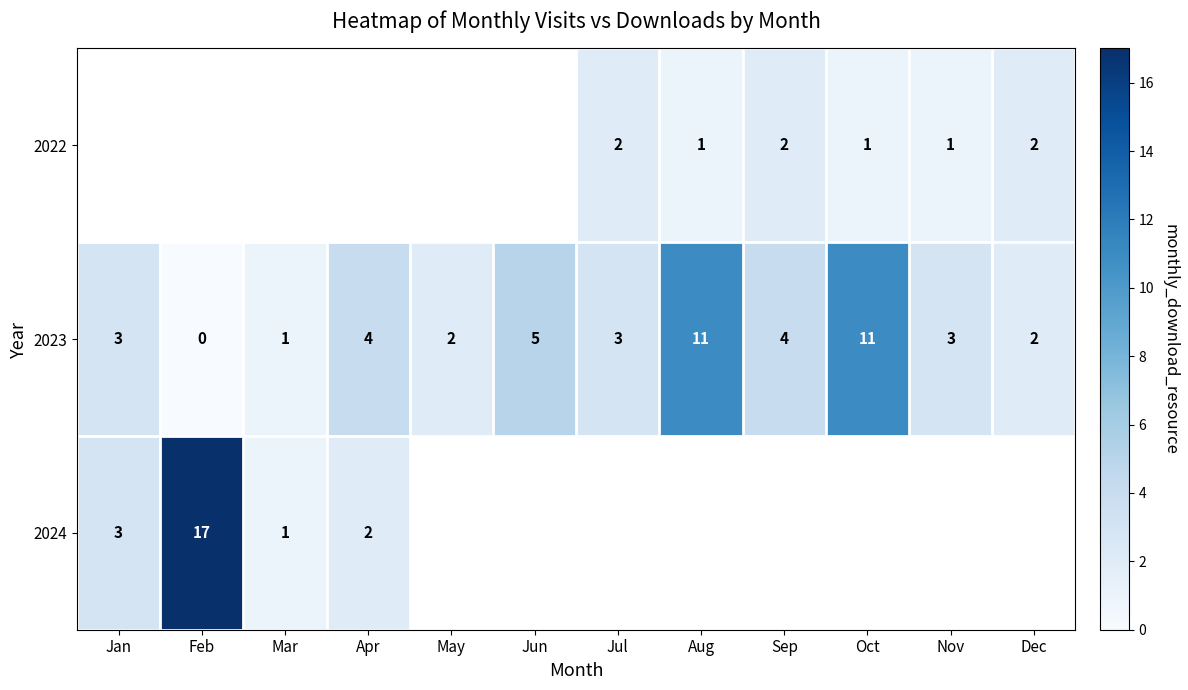

At which label is 2023 closest to 5?

Jun